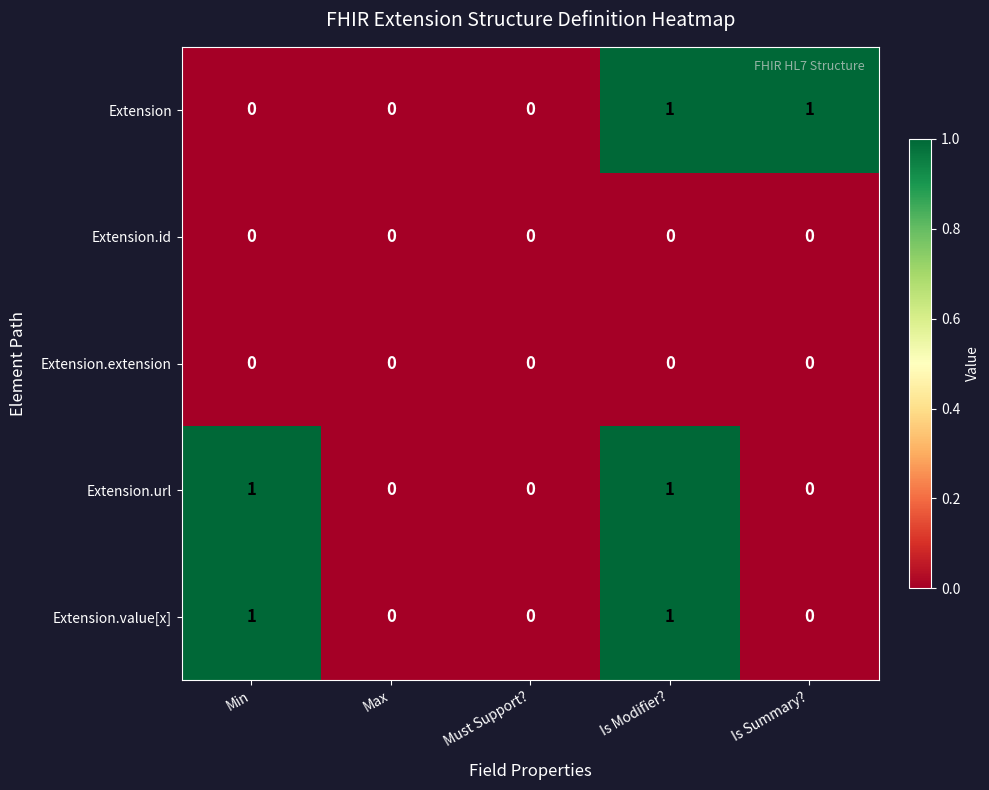

Is it true that Extension.url equals 0 at Min?

False